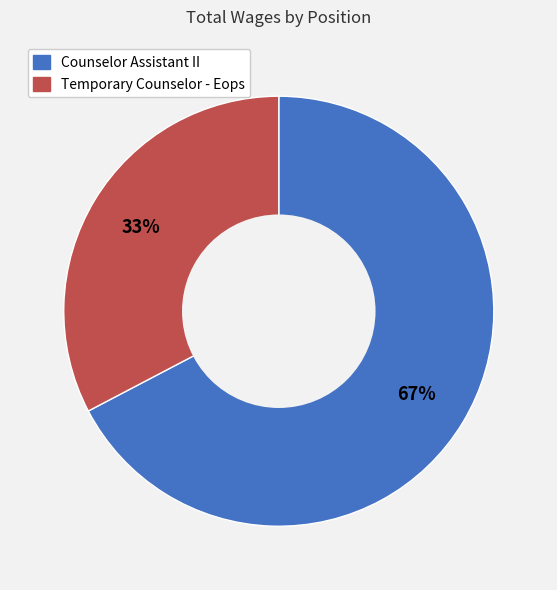

Is the sum of Counselor Assistant II and Temporary Counselor - Eops greater than half?

Yes